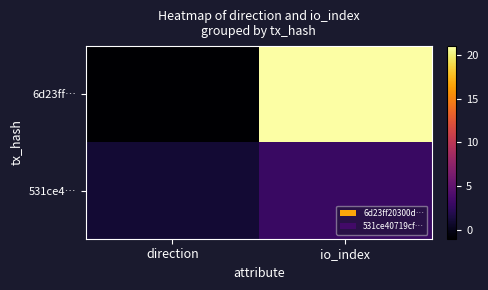

What is the smallest value displayed?

-1